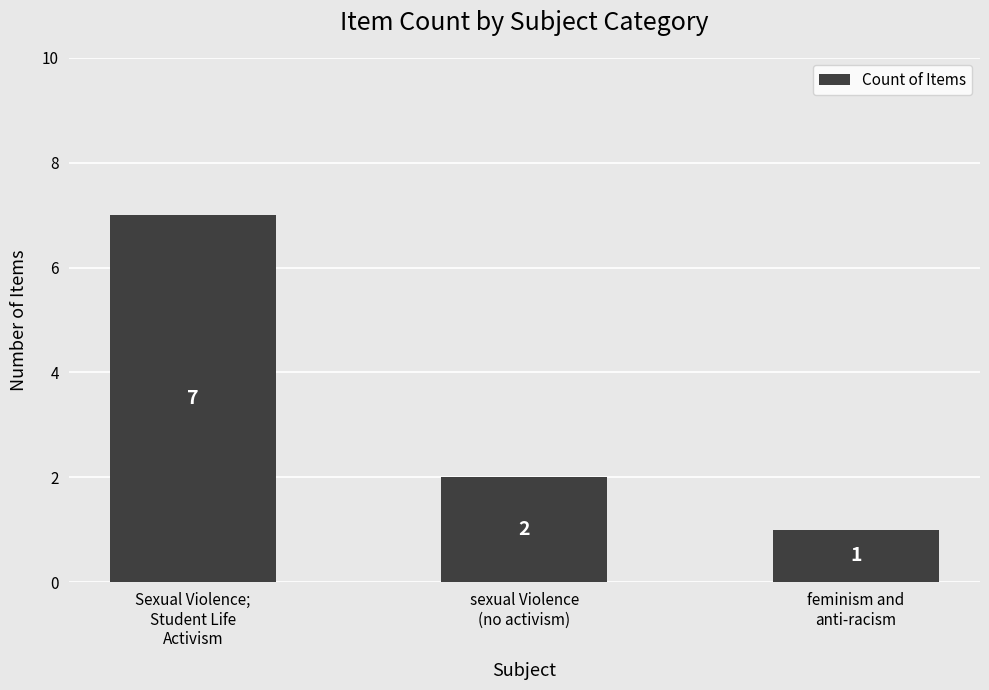

The chart shows a value of 7 at Sexual Violence;
Student Life
Activism. True or false?

True